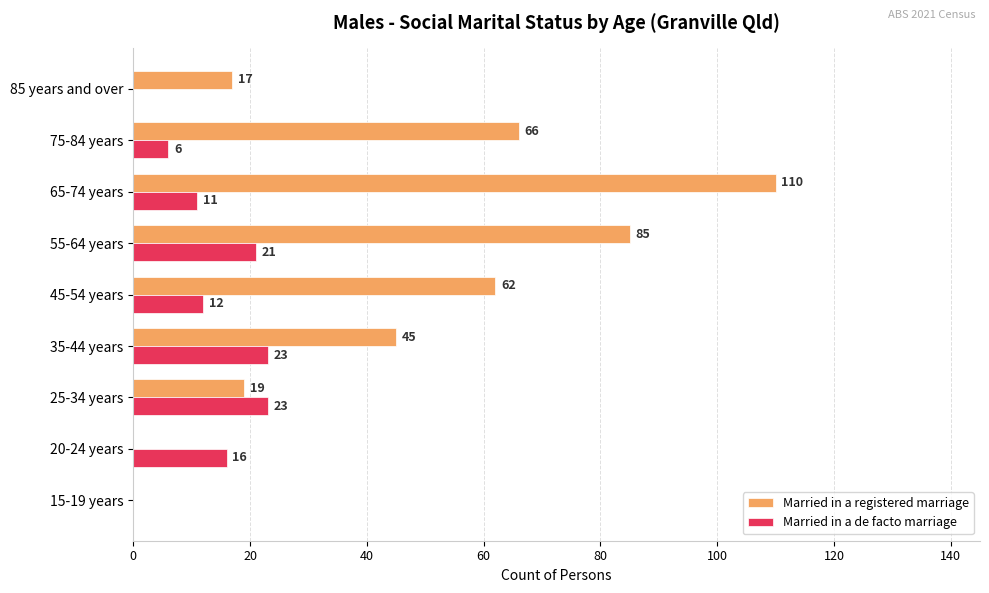

What is the sum of all Married in a de facto marriage values?

112